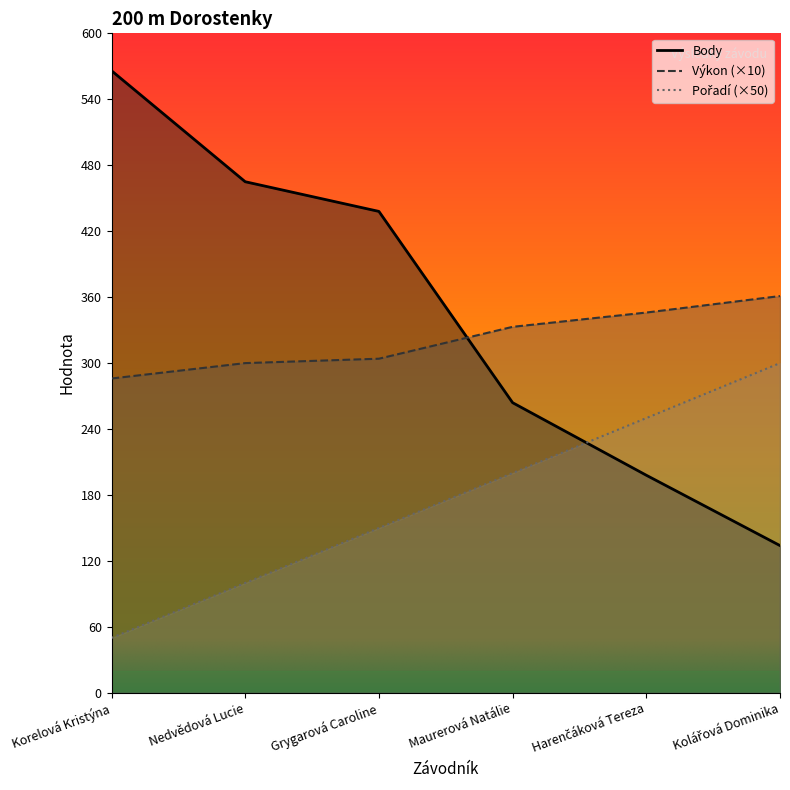

The value of Pořadí at Maurerová Natálie is 200. True or false?

True